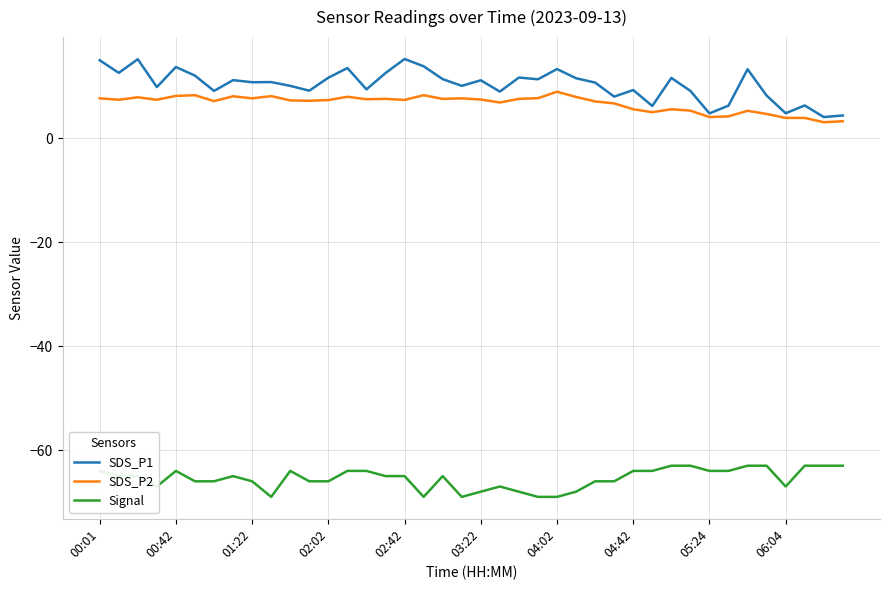

What is the highest value of the SDS_P2 series?

9.0